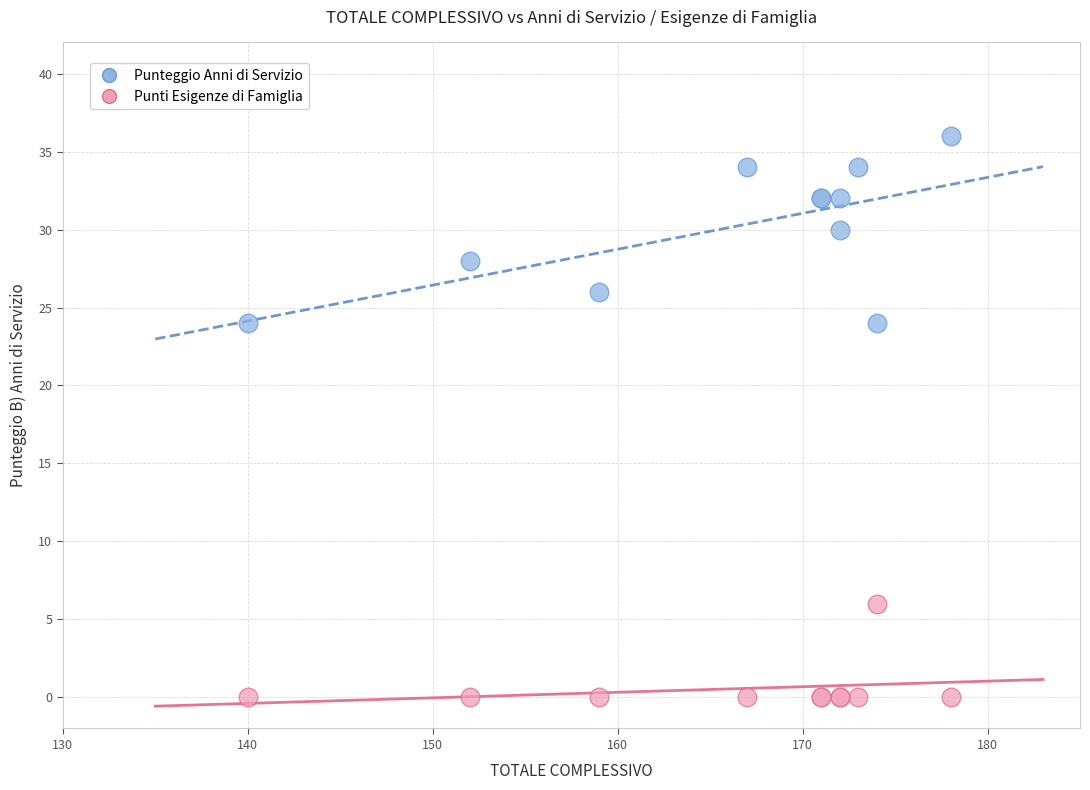

Which series has the widest spread of Y values?

Punteggio Anni di Servizio